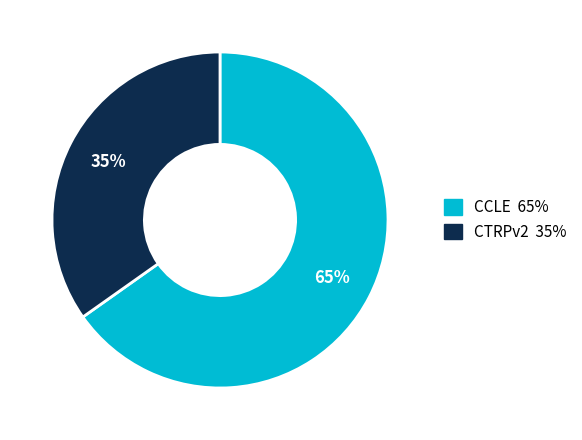

Rank the categories by value from highest to lowest.

CCLE, CTRPv2